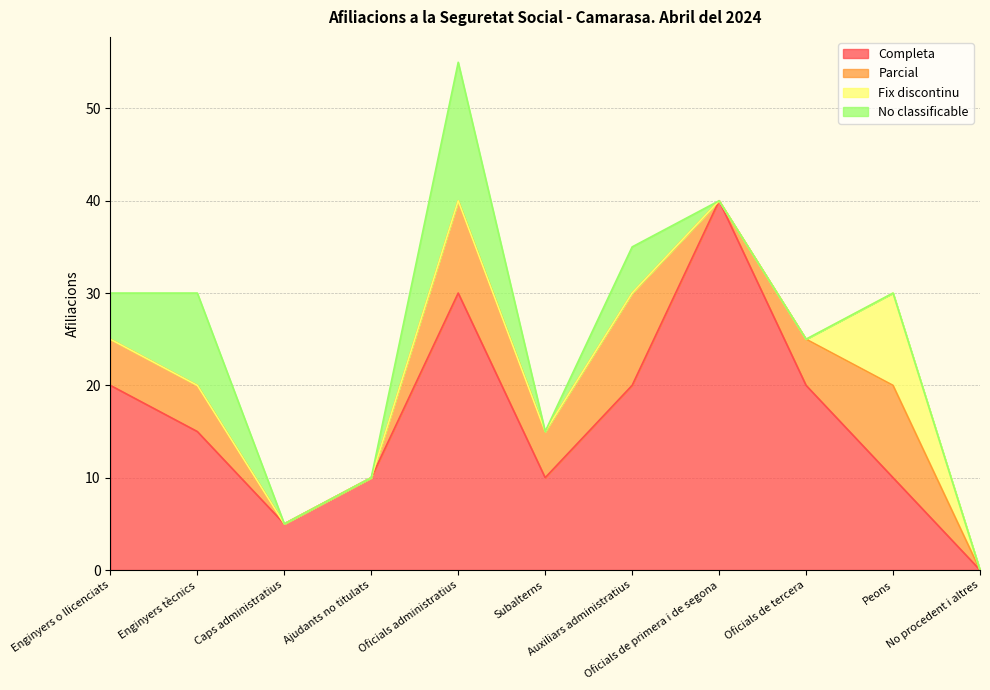

True or false: Parcial has a value of 5 at Oficials de primera i de segona.

False